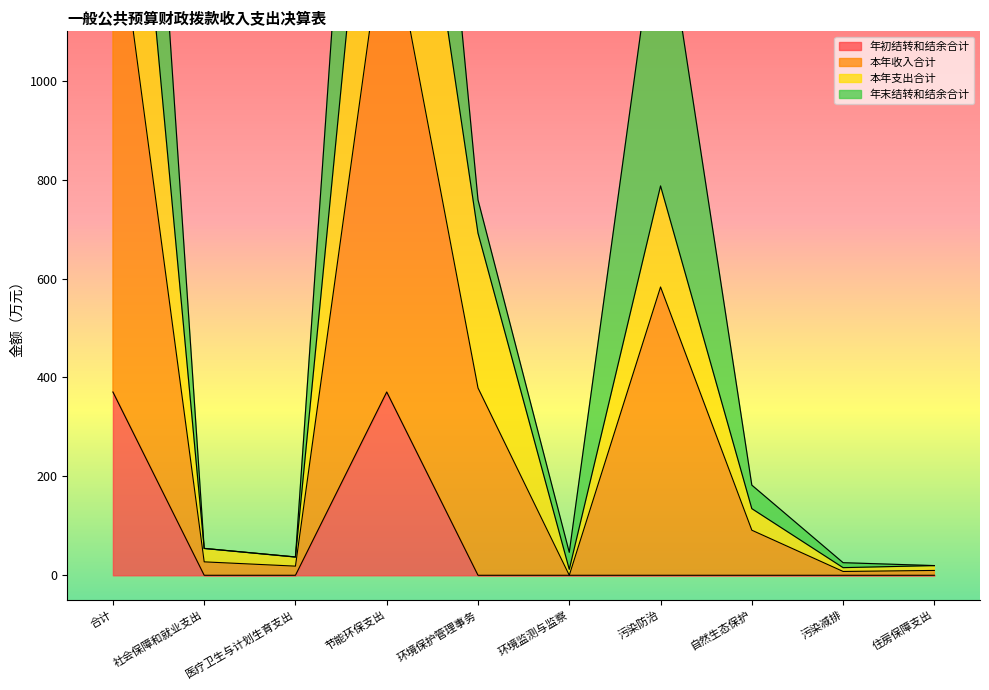

Rank the categories by 年初结转和结余合计 value from highest to lowest.

合计, 节能环保支出, 社会保障和就业支出, 医疗卫生与计划生育支出, 环境保护管理事务, 环境监测与监察, 污染防治, 自然生态保护, 污染减排, 住房保障支出